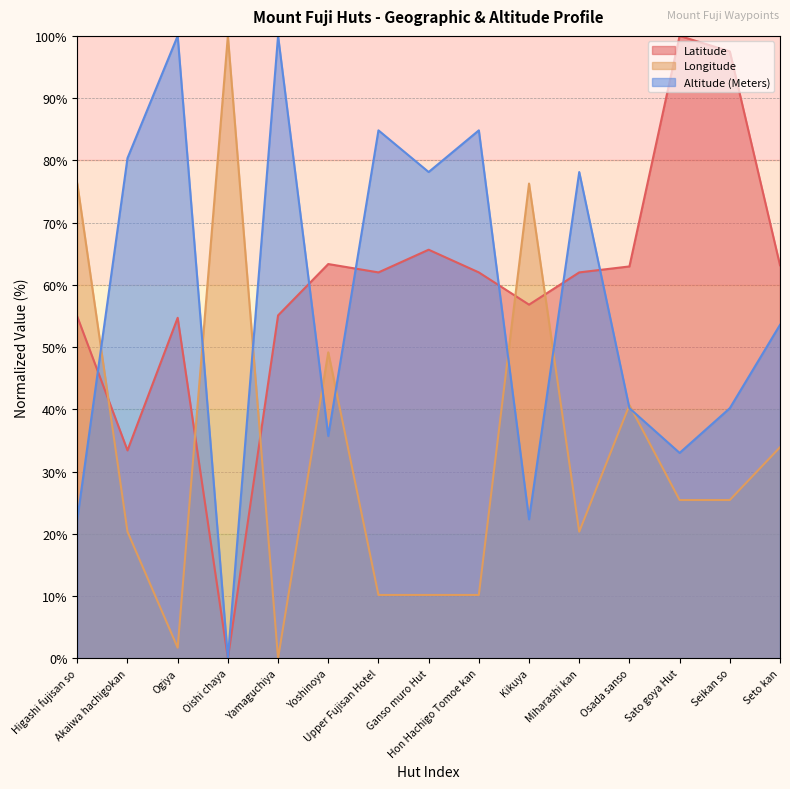

What is the sum of the Latitude values at Yoshinoya and Ganso muro Hut?

129.0